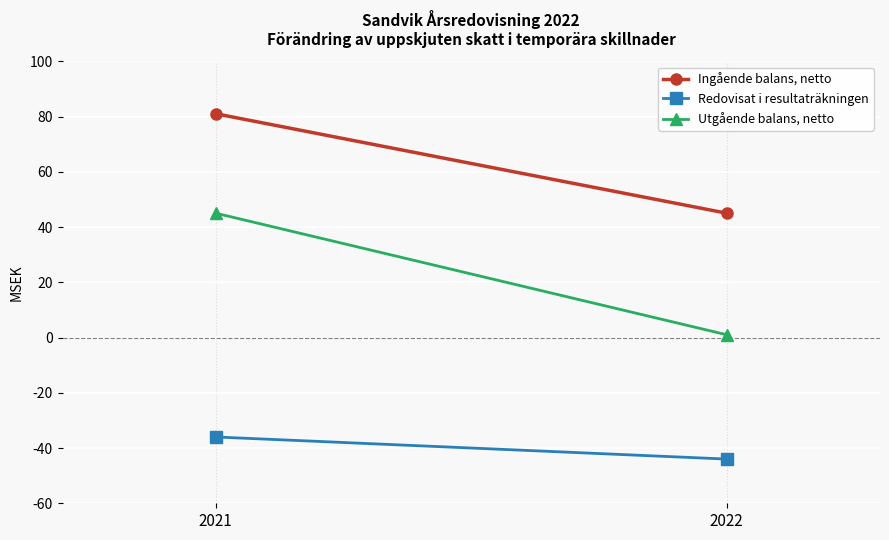

Is it true that Redovisat i resultaträkningen equals -58 at 2022?

False